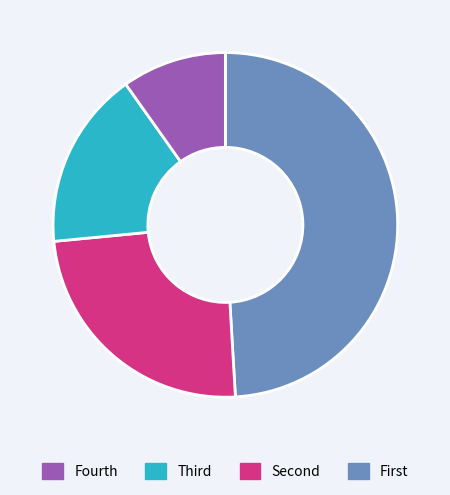

How many segments does this pie chart have?

4